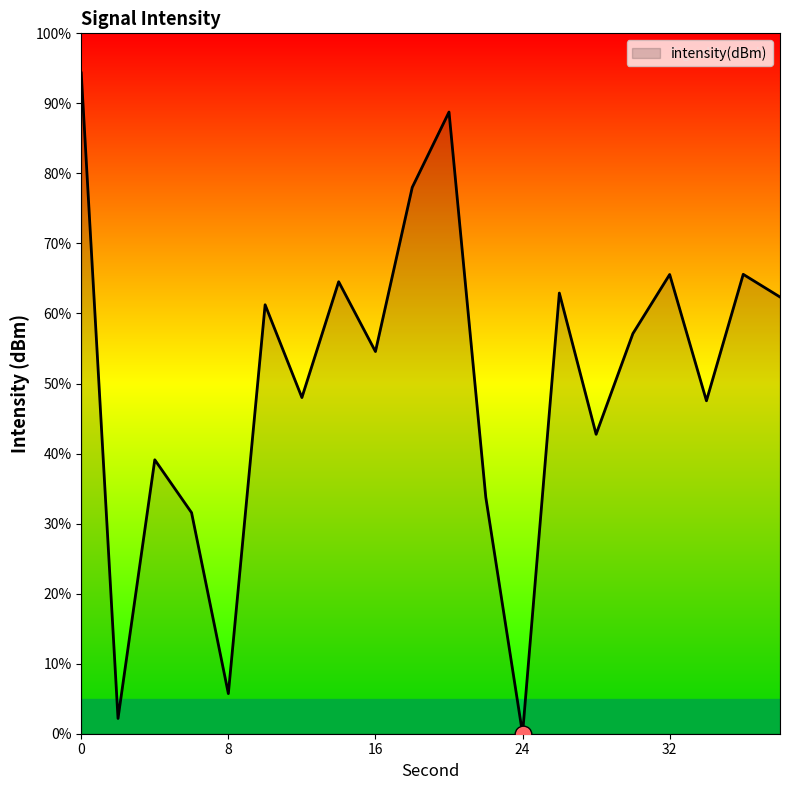

True or false: the data has more than 0 interior local peaks.

True